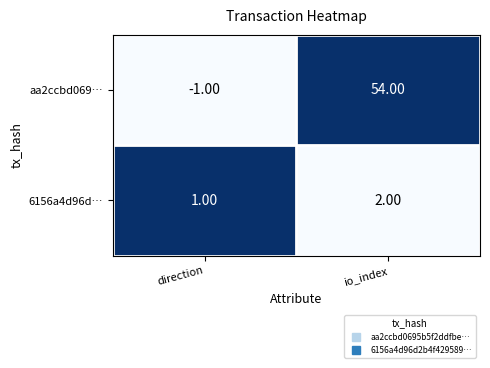

Which category has the lowest value in the 6156a4d96d… series?

direction